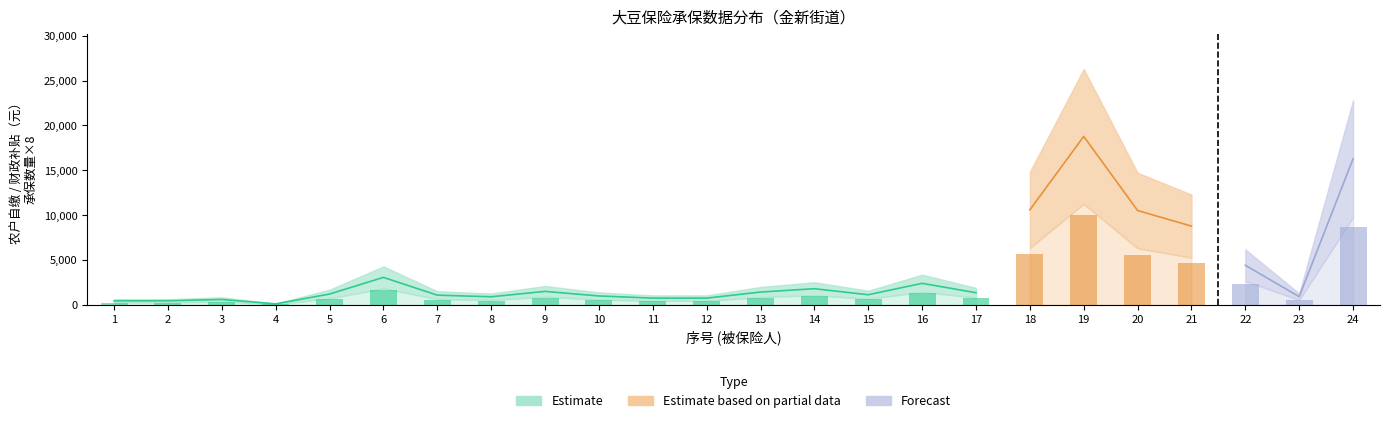

The value of 农户自缴保费（元） at 24 is 9771.0. True or false?

True